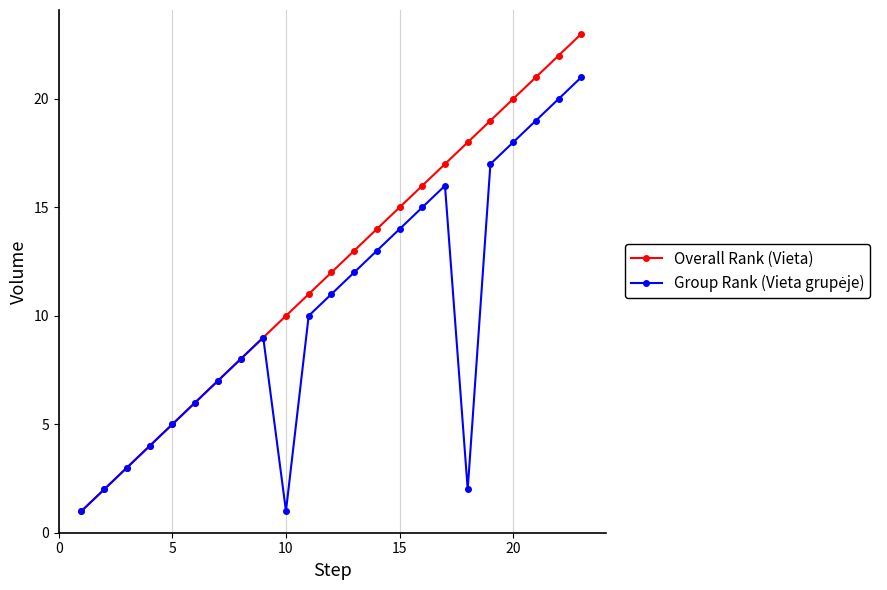

True or false: Overall Rank (Vieta) has more than 0 interior local peaks.

False